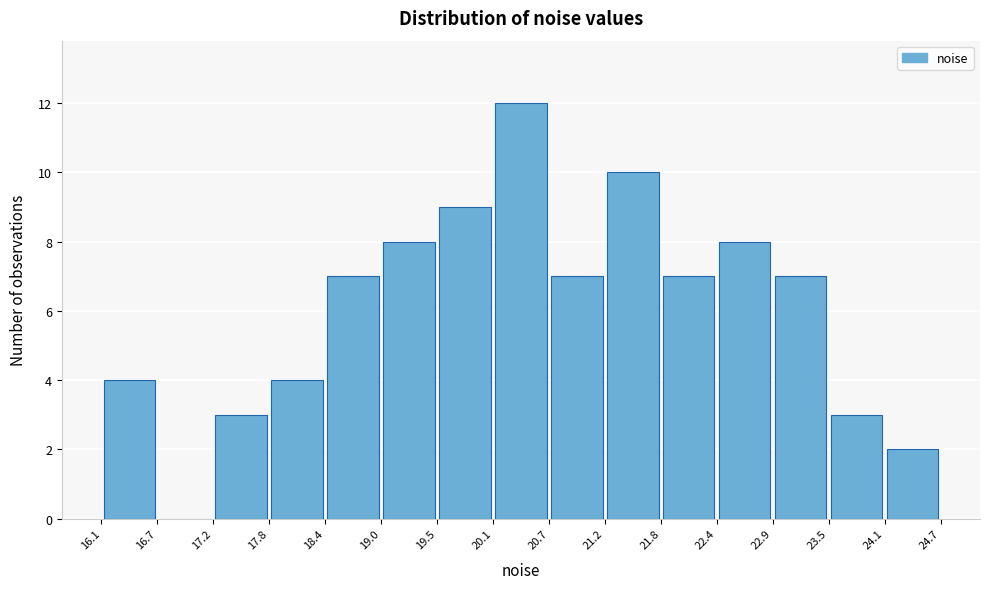

Reading left to right, list every bar in this chart as the range it spans on the x-axis followed by its height. The values are not printed on the chart, so give them approximately, as read against the axis.

16.1 to 16.7: 4
16.7 to 17.2: 0
17.2 to 17.8: 3
17.8 to 18.4: 4
18.4 to 19.0: 7
19.0 to 19.5: 8
19.5 to 20.1: 9
20.1 to 20.7: 12
20.7 to 21.2: 7
21.2 to 21.8: 10
21.8 to 22.4: 7
22.4 to 22.9: 8
22.9 to 23.5: 7
23.5 to 24.1: 3
24.1 to 24.7: 2